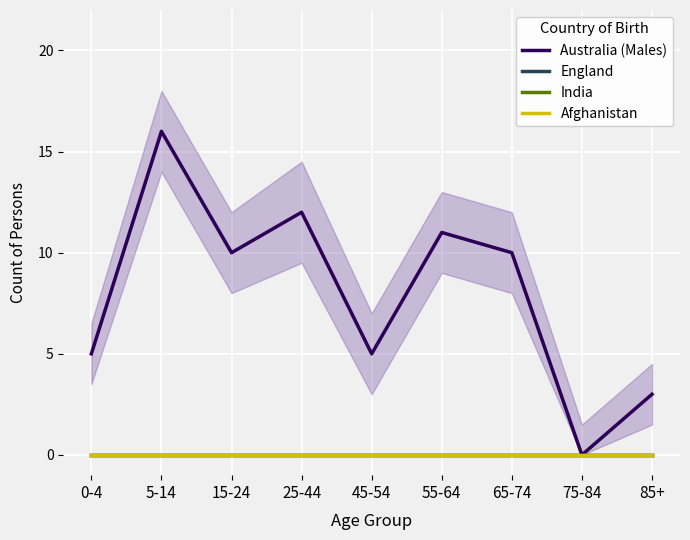

Does the chart display data point markers on the line(s)?

No